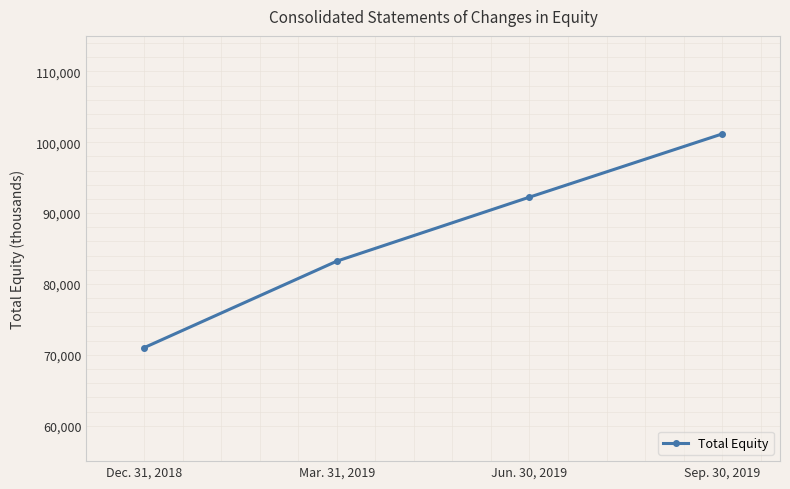

What is the difference between the maximum and minimum values?

30164